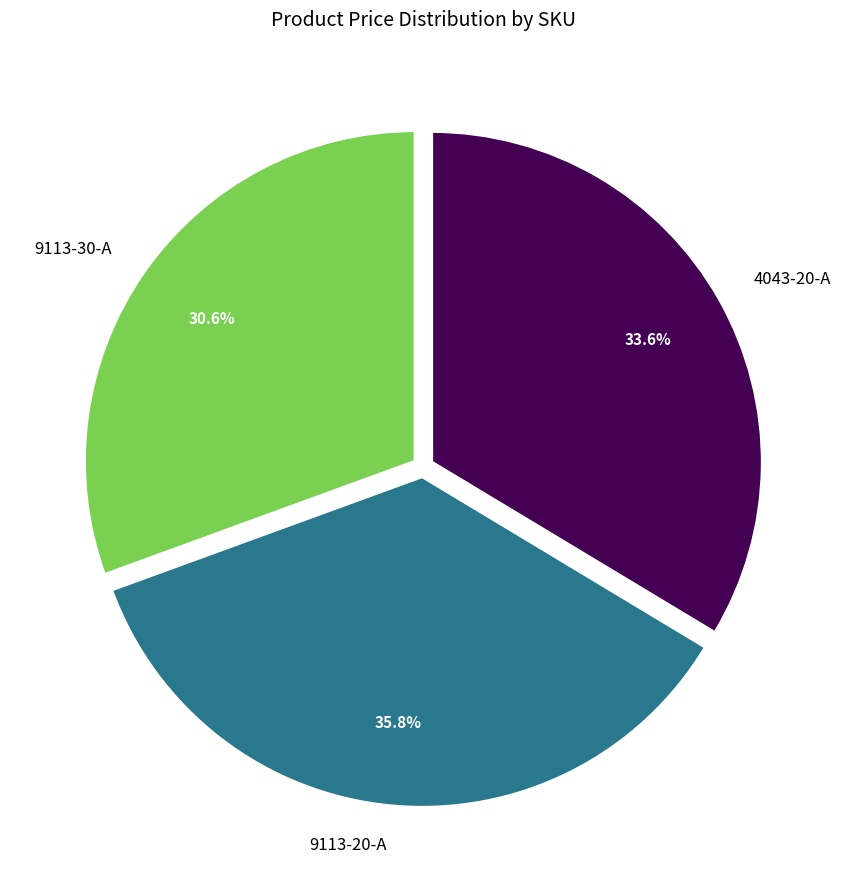

What is the ratio of the value at 9113-30-A to the value at 9113-20-A?

0.9